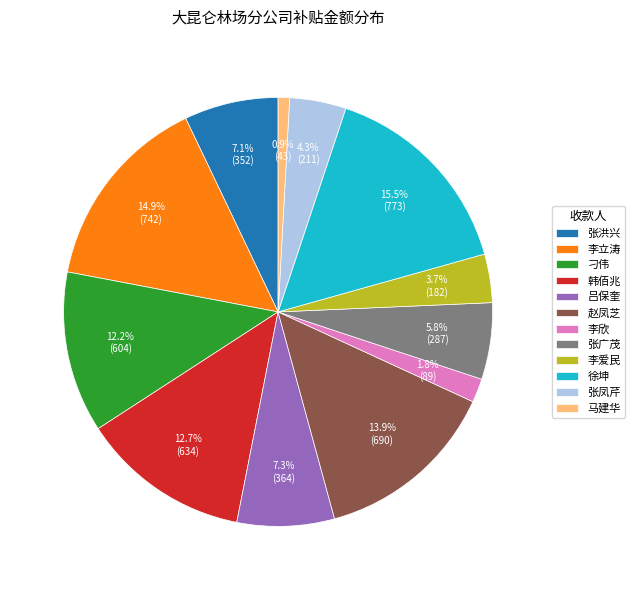

Does 赵凤芝 account for over 50% of the chart?

No